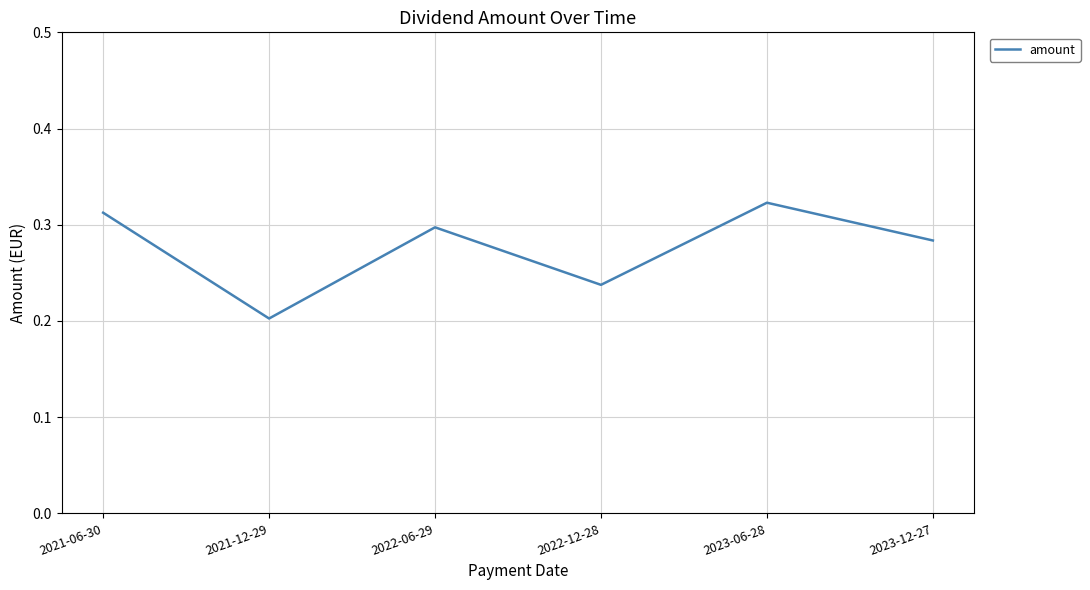

Which category has the highest value across all series?

2023-06-28